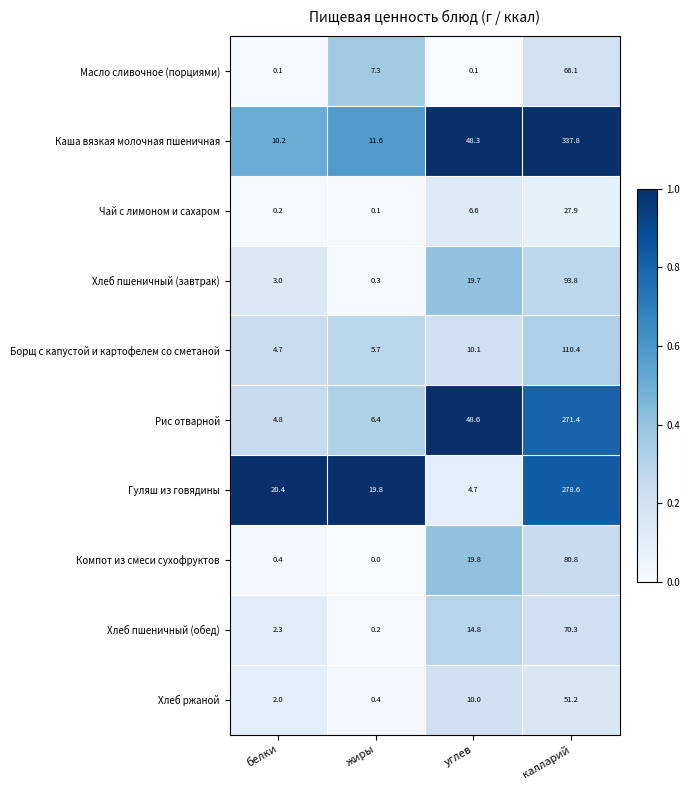

Between белки and углев, which series saw the biggest shift?

Рис отварной